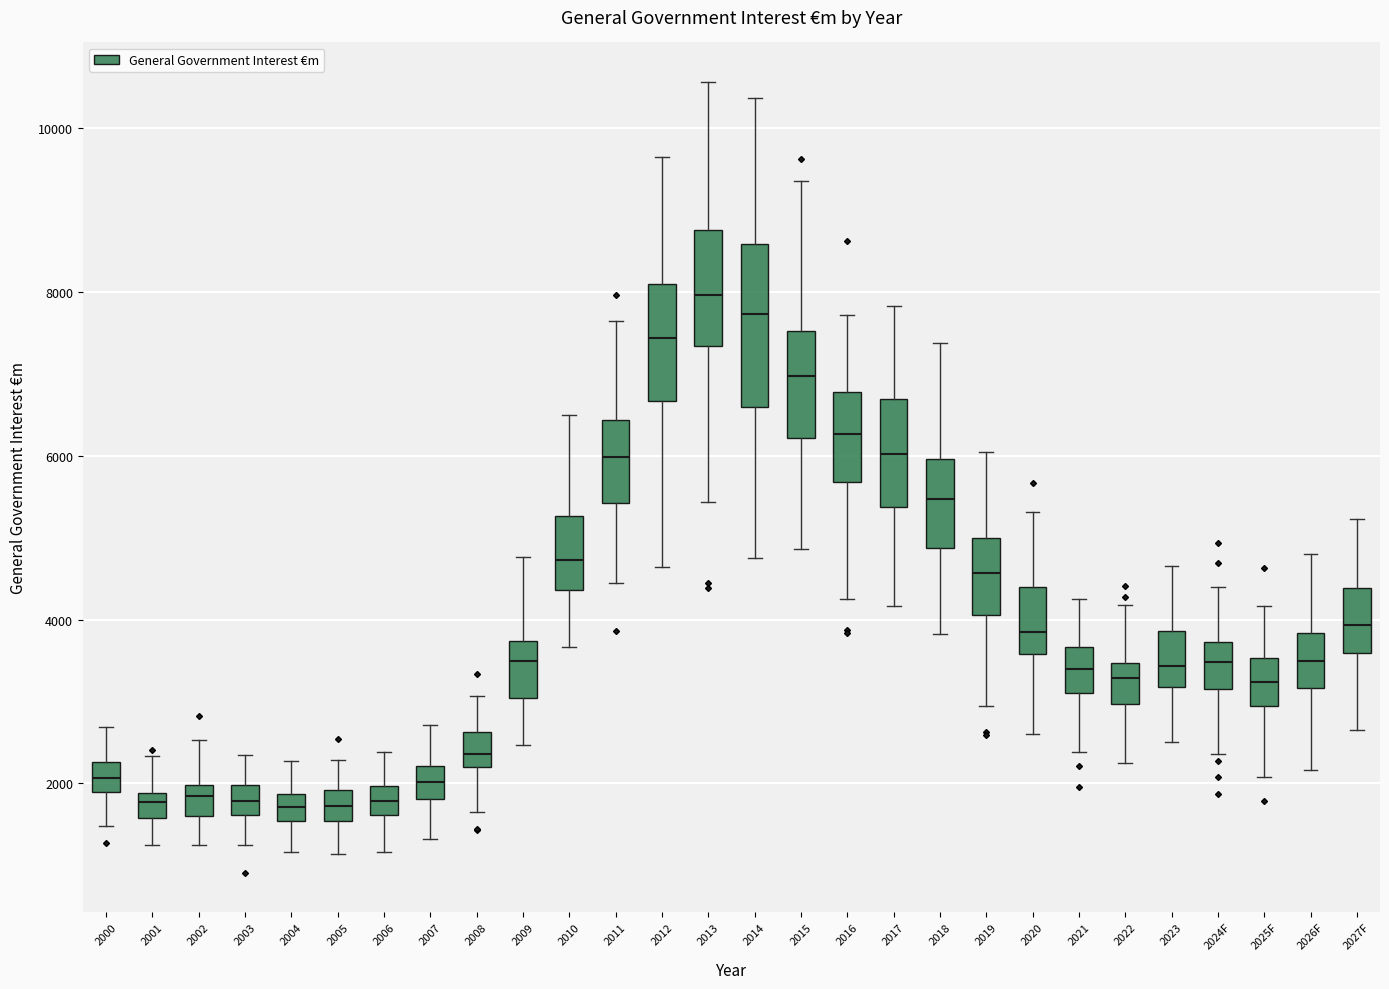

Reading left to right, transcribe this box plot: for each box, give where its median line is, the range the box spans, and where its two whiskers end, as read against the y-axis. The values are not printed on the chart, so give them approximately, as read against the axis.

2000: median 2000 (inside the box), box 2000 to 2200, whiskers 1400 to 2600
2001: median 1800 (inside the box), box 1600 to 1800, whiskers 1200 to 2400
2002: median 1800, box 1600 to 2000, whiskers 1200 to 2600
2003: median 1800, box 1600 to 2000, whiskers 1200 to 2400
2004: median 1800 (inside the box), box 1600 to 1800, whiskers 1200 to 2200
2005: median 1800, box 1600 to 2000, whiskers 1200 to 2200
2006: median 1800, box 1600 to 2000, whiskers 1200 to 2400
2007: median 2000, box 1800 to 2200, whiskers 1400 to 2800
2008: median 2400, box 2200 to 2600, whiskers 1600 to 3000
2009: median 3400, box 3000 to 3800, whiskers 2400 to 4800
2010: median 4800, box 4400 to 5200, whiskers 3600 to 6400
2011: median 6000, box 5400 to 6400, whiskers 4400 to 7600
2012: median 7400, box 6600 to 8000, whiskers 4600 to 9600
2013: median 8000, box 7400 to 8800, whiskers 5400 to 10600
2014: median 7800, box 6600 to 8600, whiskers 4800 to 10400
2015: median 7000, box 6200 to 7600, whiskers 4800 to 9400
2016: median 6200, box 5600 to 6800, whiskers 4200 to 7800
2017: median 6000, box 5400 to 6600, whiskers 4200 to 7800
2018: median 5400, box 4800 to 6000, whiskers 3800 to 7400
2019: median 4600, box 4000 to 5000, whiskers 3000 to 6000
2020: median 3800, box 3600 to 4400, whiskers 2600 to 5400
2021: median 3400, box 3200 to 3600, whiskers 2400 to 4200
2022: median 3200, box 3000 to 3400, whiskers 2200 to 4200
2023: median 3400, box 3200 to 3800, whiskers 2600 to 4600
2024F: median 3400, box 3200 to 3800, whiskers 2400 to 4400
2025F: median 3200, box 3000 to 3600, whiskers 2000 to 4200
2026F: median 3400, box 3200 to 3800, whiskers 2200 to 4800
2027F: median 4000, box 3600 to 4400, whiskers 2600 to 5200